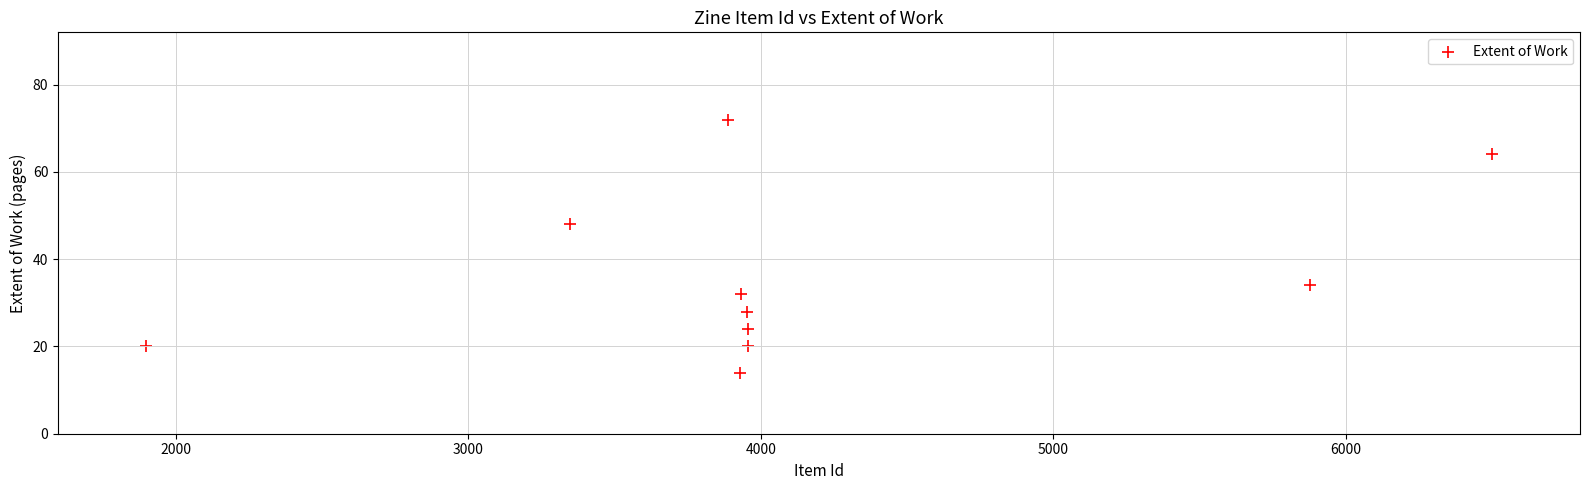

What is the range of X values (max minus min)?

4603